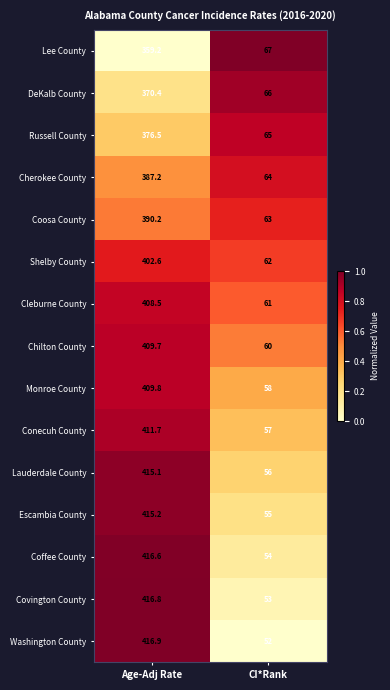

The value of Shelby County at Age-Adj Rate is 402.6. True or false?

True